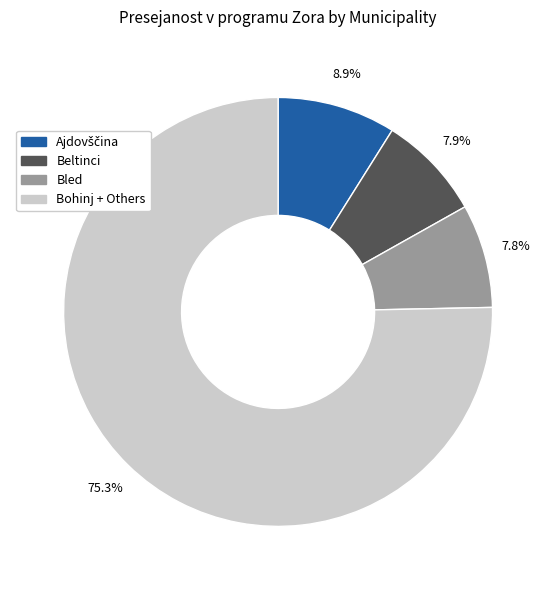

Does any single category account for the majority?

Yes